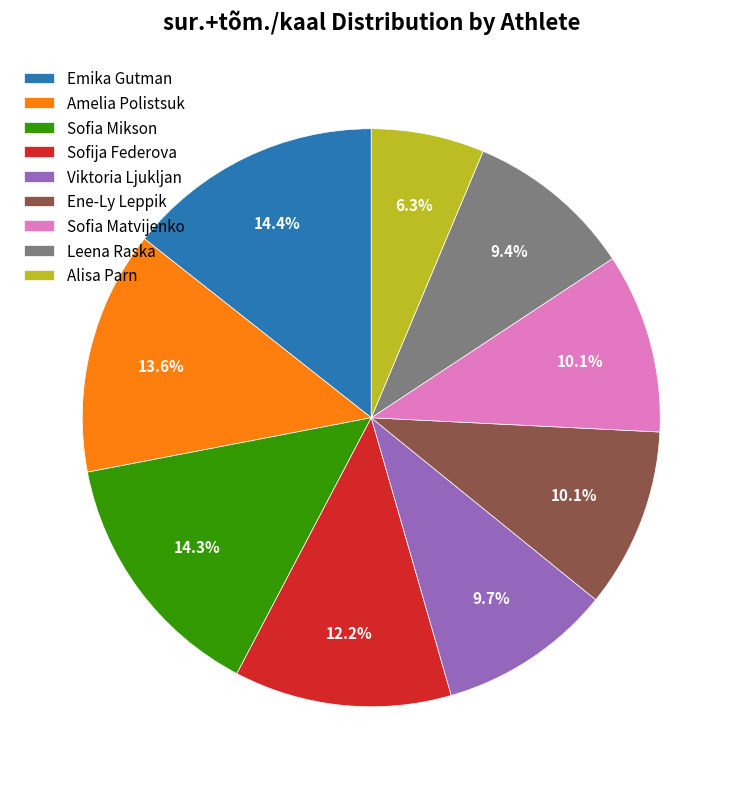

Is there any slice that represents more than half of the pie?

No